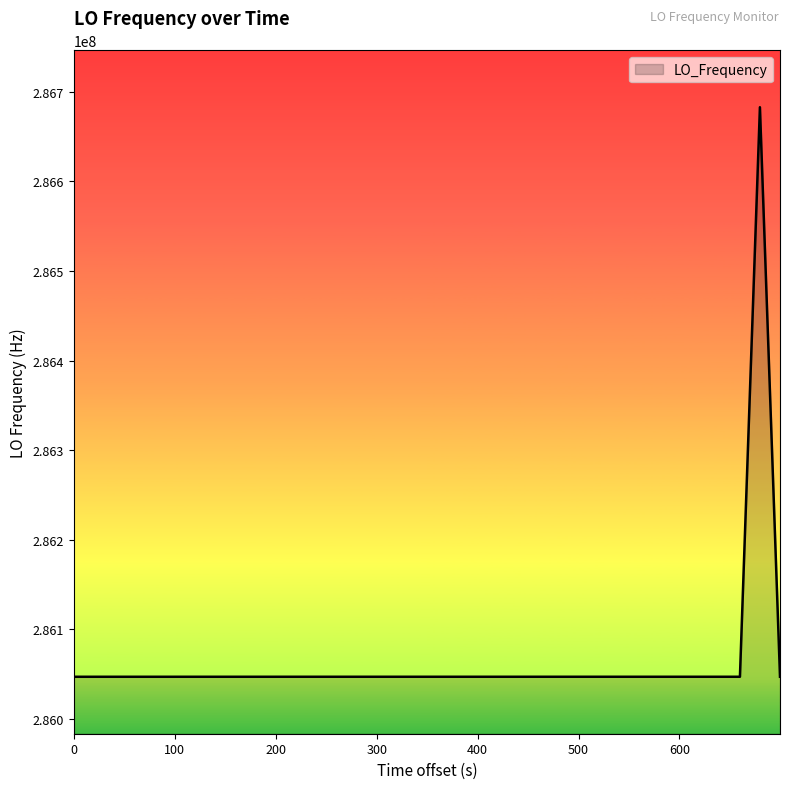

What is the difference between the maximum and minimum values?

635716.2